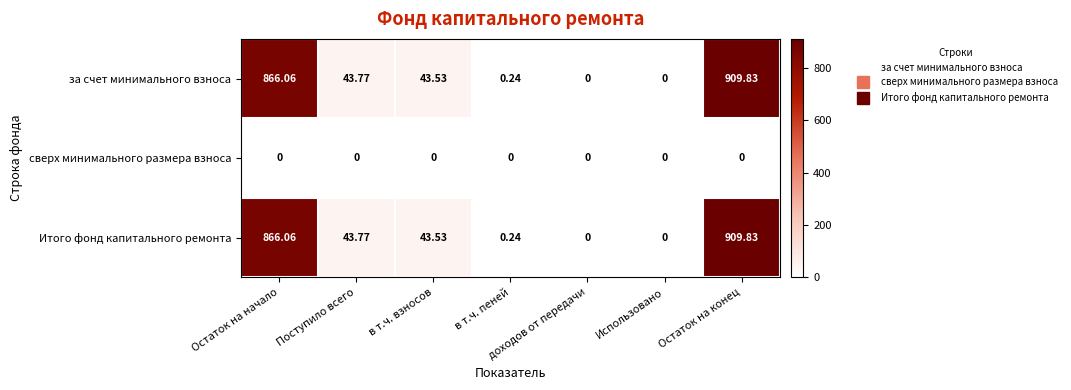

At which label is Итого фонд капитального ремонта closest to 454?

Поступило всего